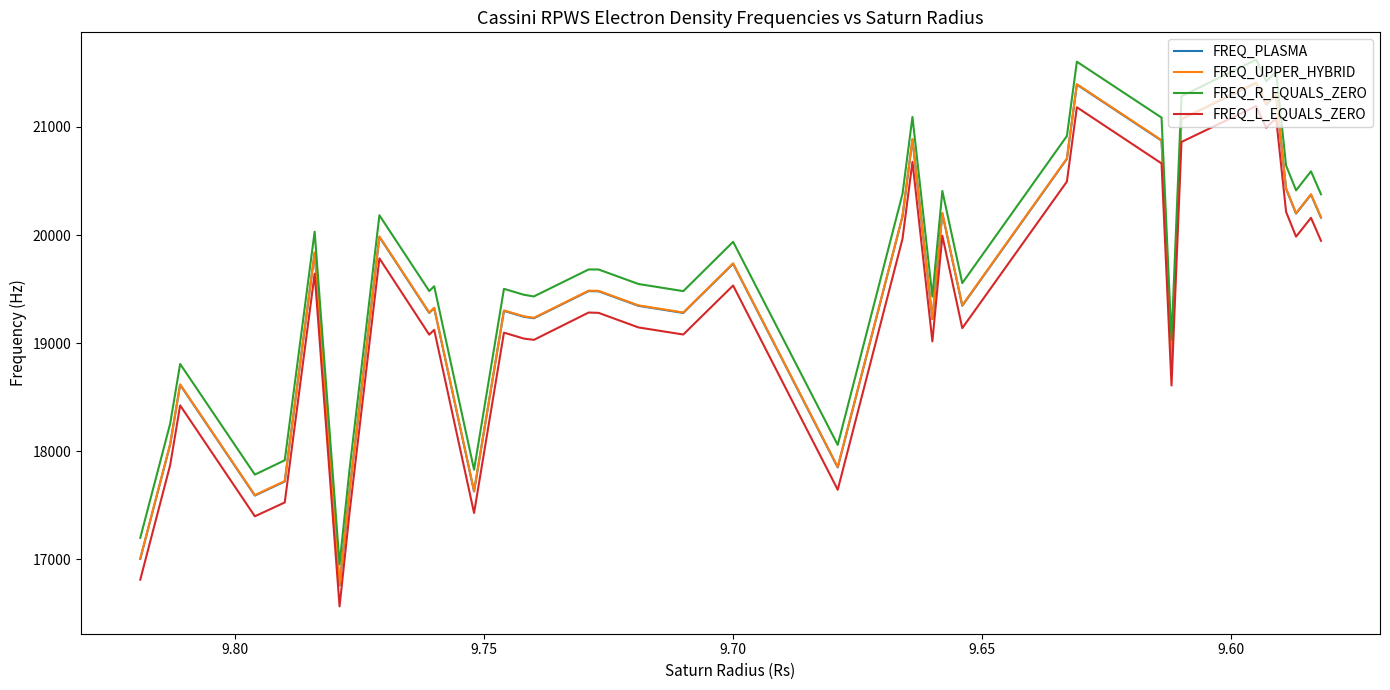

The FREQ_L_EQUALS_ZERO series shows 12736.8 at 35. True or false?

False